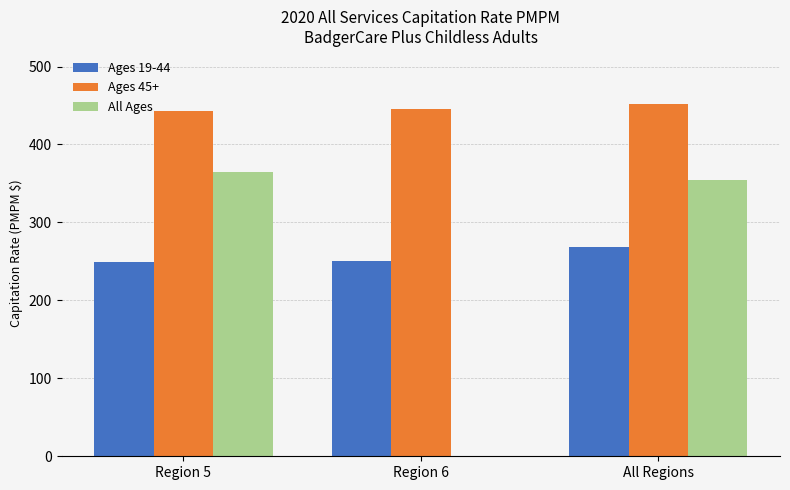

Does the chart contain stacked bars?

No